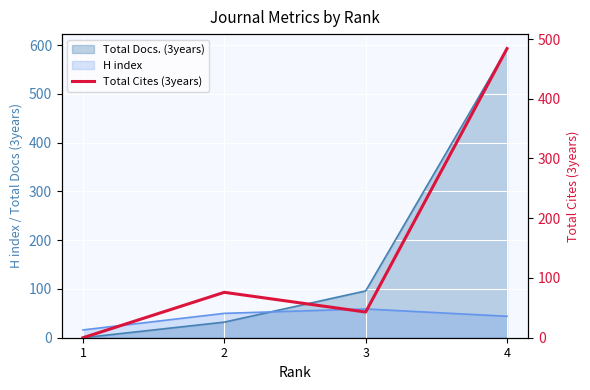

Rank the categories by value from lowest to highest.

1, 3, 2, 4